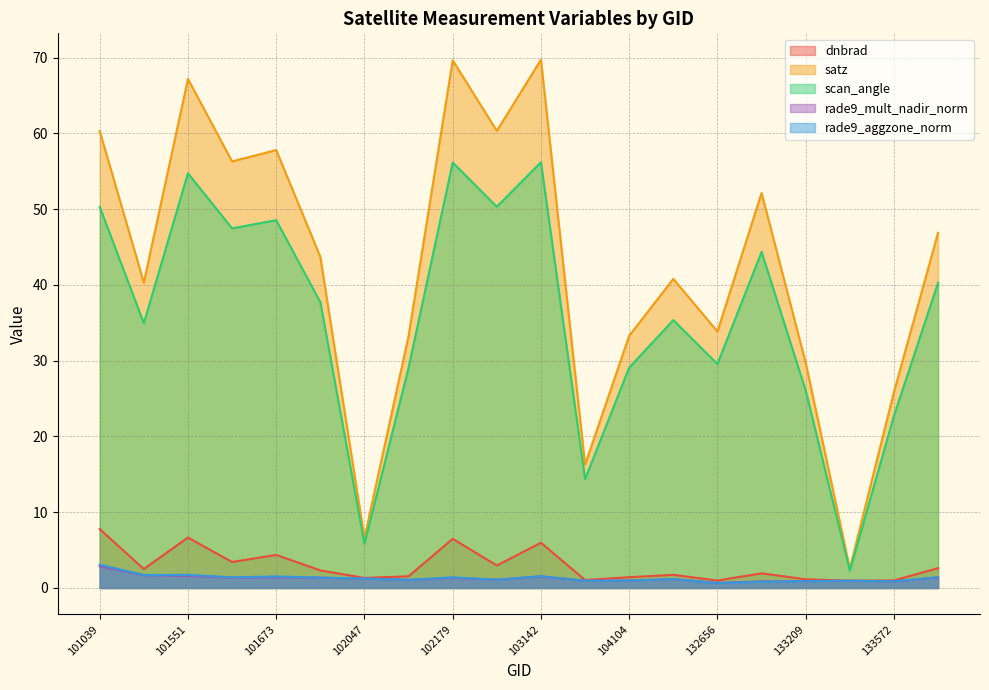

Reading left to right, transcribe all the data shown in this chart.

dnbrad: 101039=7.8	101543=2.5	101551=6.7	101665=3.4	101673=4.4	101796=2.3	102047=1.3	102168=1.5	102179=6.5	103023=3.0	103142=6.0	103388=1.0	104104=1.4	131754=1.7	132656=1.0	132835=1.9	133209=1.1	133392=1.0	133572=1.0	133749=2.6
satz: 101039=60.3	101543=40.3	101551=67.2	101665=56.3	101673=57.8	101796=43.7	102047=6.6	102168=33.3	102179=69.6	103023=60.3	103142=69.7	103388=16.3	104104=33.3	131754=40.8	132656=33.8	132835=52.1	133209=29.7	133392=2.6	133572=25.9	133749=46.9
scan_angle: 101039=50.3	101543=34.9	101551=54.7	101665=47.5	101673=48.5	101796=37.7	102047=5.8	102168=29.1	102179=56.1	103023=50.3	103142=56.2	103388=14.4	104104=29.1	131754=35.3	132656=29.6	132835=44.4	133209=26.0	133392=2.3	133572=22.7	133749=40.3
rade9_mult_nadir_norm: 101039=2.9	101543=1.7	101551=1.6	101665=1.4	101673=1.4	101796=1.4	102047=1.2	102168=1.1	102179=1.3	103023=1.1	103142=1.5	103388=1.0	104104=1.0	131754=1.2	132656=0.7	132835=0.9	133209=0.9	133392=1.0	133572=0.9	133749=1.4
rade9_aggzone_norm: 101039=3.1	101543=1.7	101551=1.7	101665=1.4	101673=1.5	101796=1.4	102047=1.2	102168=1.1	102179=1.4	103023=1.1	103142=1.6	103388=0.9	104104=1.0	131754=1.2	132656=0.6	132835=0.8	133209=0.9	133392=1.0	133572=0.9	133749=1.4